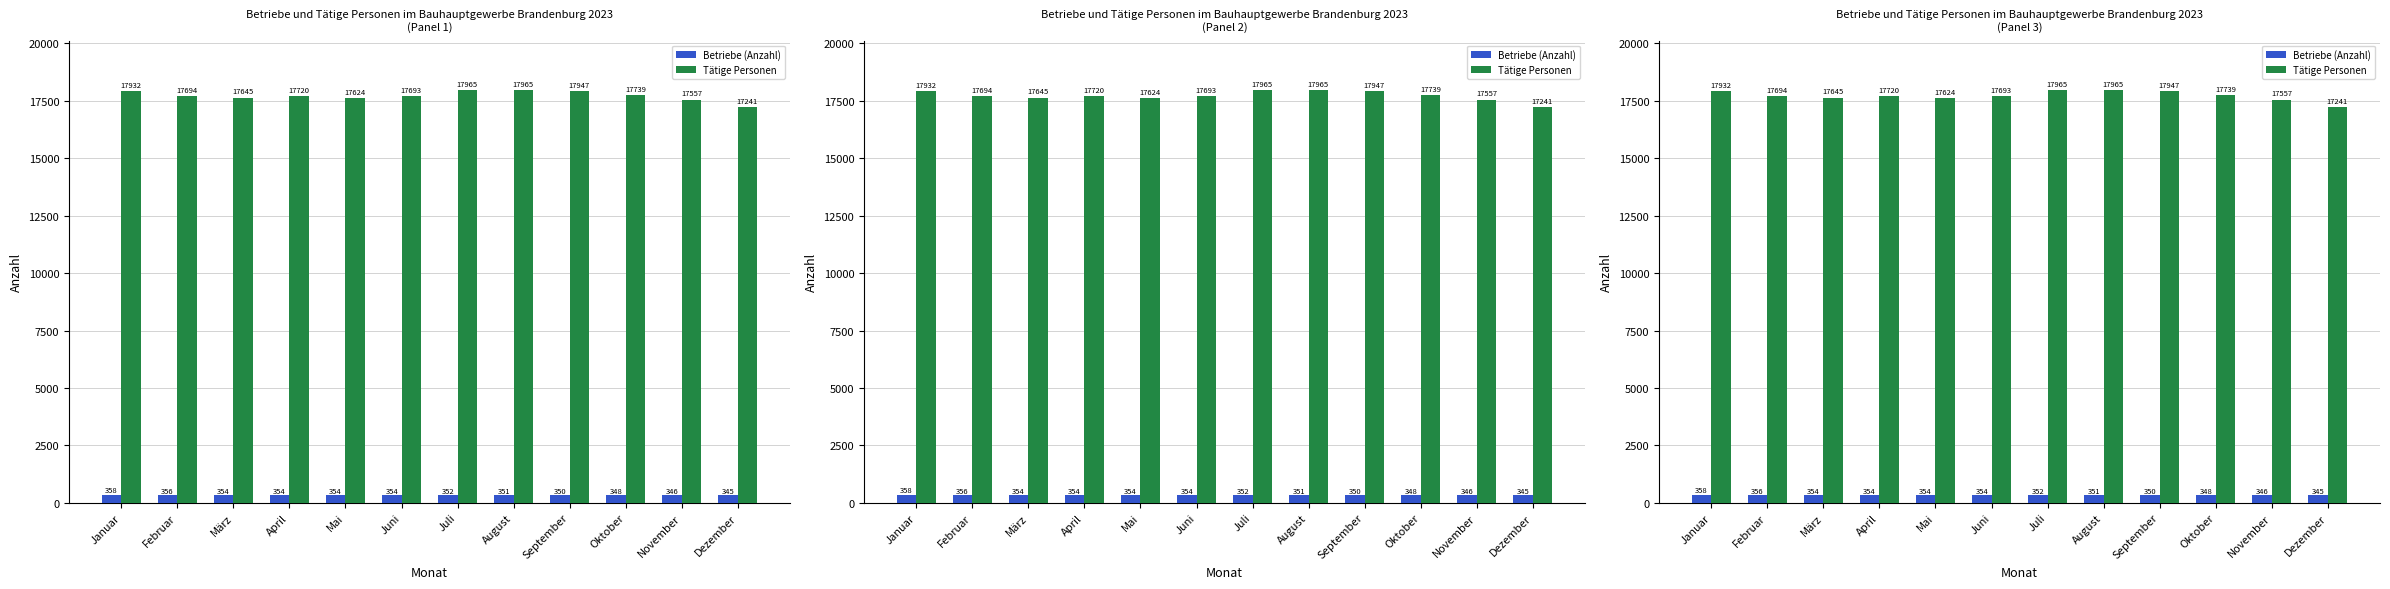

Rank the series by their average value, from lowest to highest.

Betriebe (Anzahl), Tätige Personen